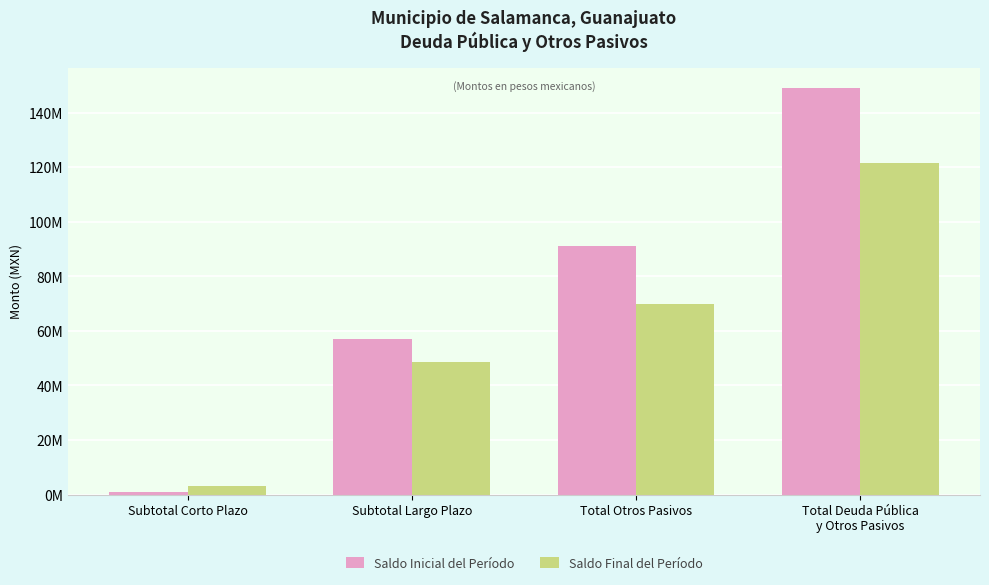

Which series has the largest range (max minus min)?

Saldo Inicial del Período